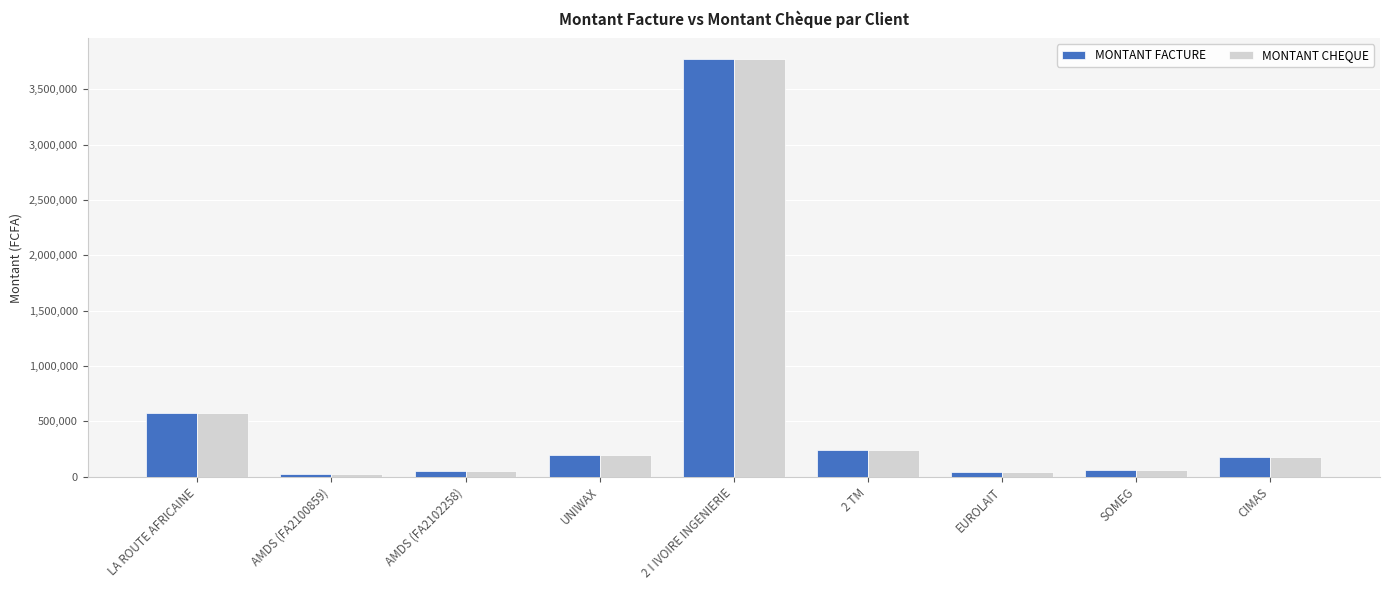

What is the smallest value displayed?

23120